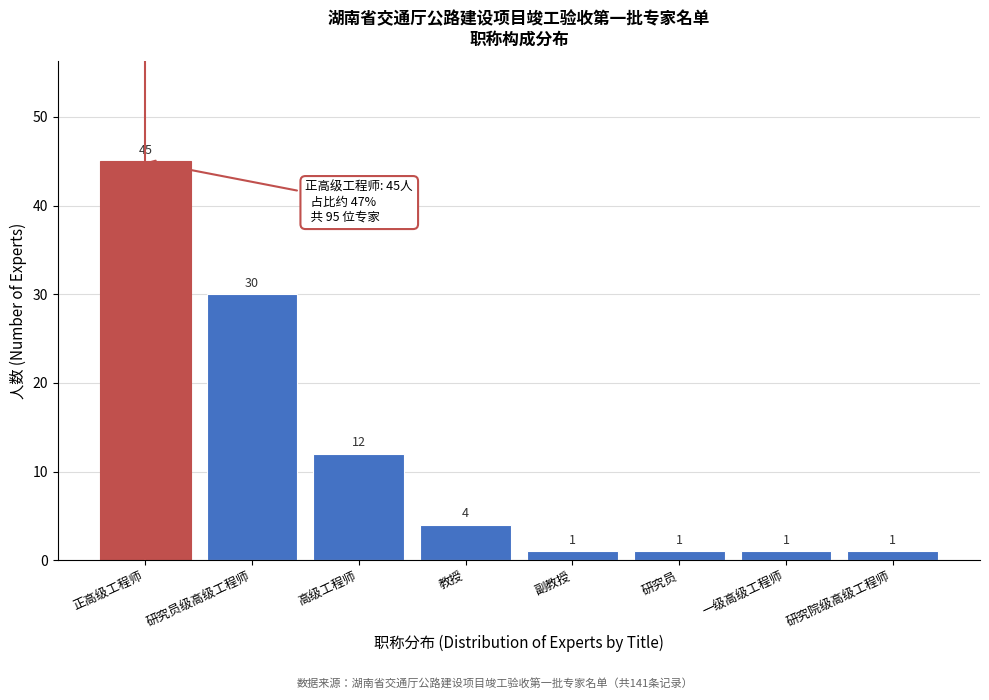

Reading right to left, list all the values displayed in this chart.

研究院级高级工程师=1	一级高级工程师=1	研究员=1	副教授=1	教授=4	高级工程师=12	研究员级高级工程师=30	正高级工程师=45